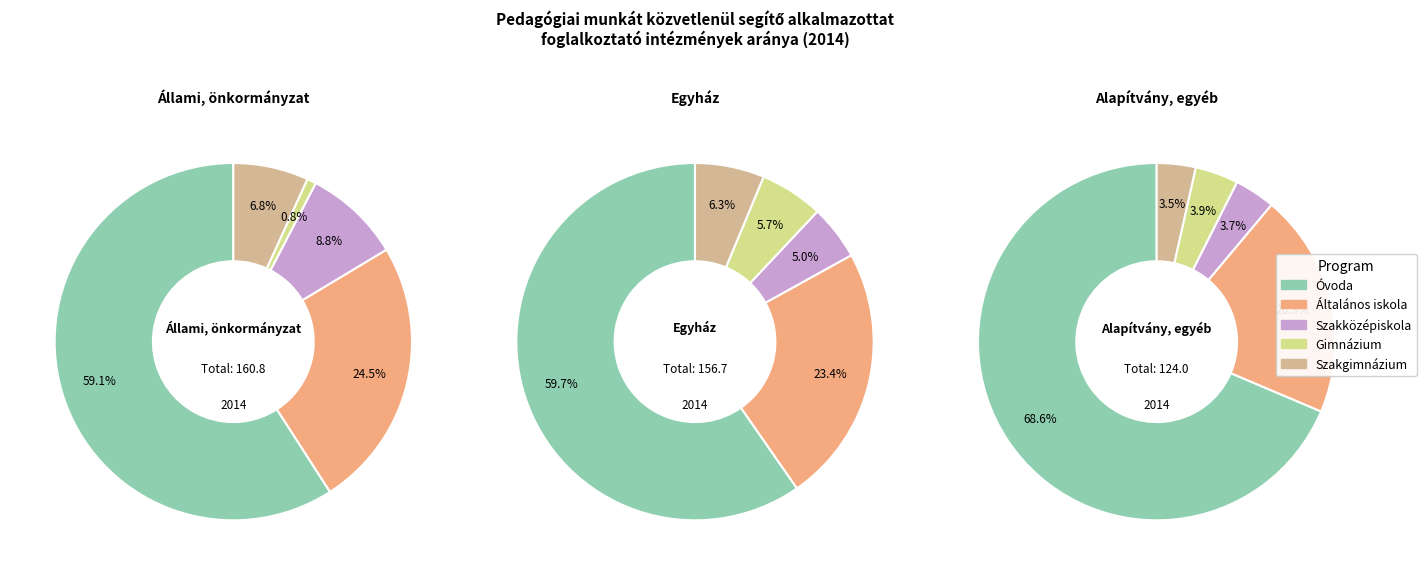

To the nearest percent, what percentage of the pie is Óvoda?

60%